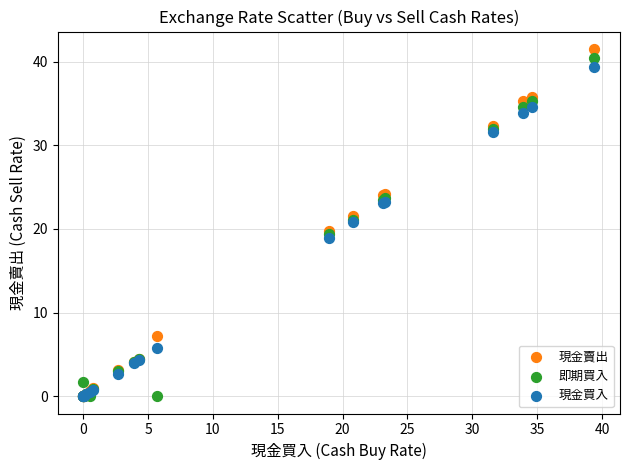

What are all the series names shown in the legend?

現金賣出, 即期買入, 現金買入